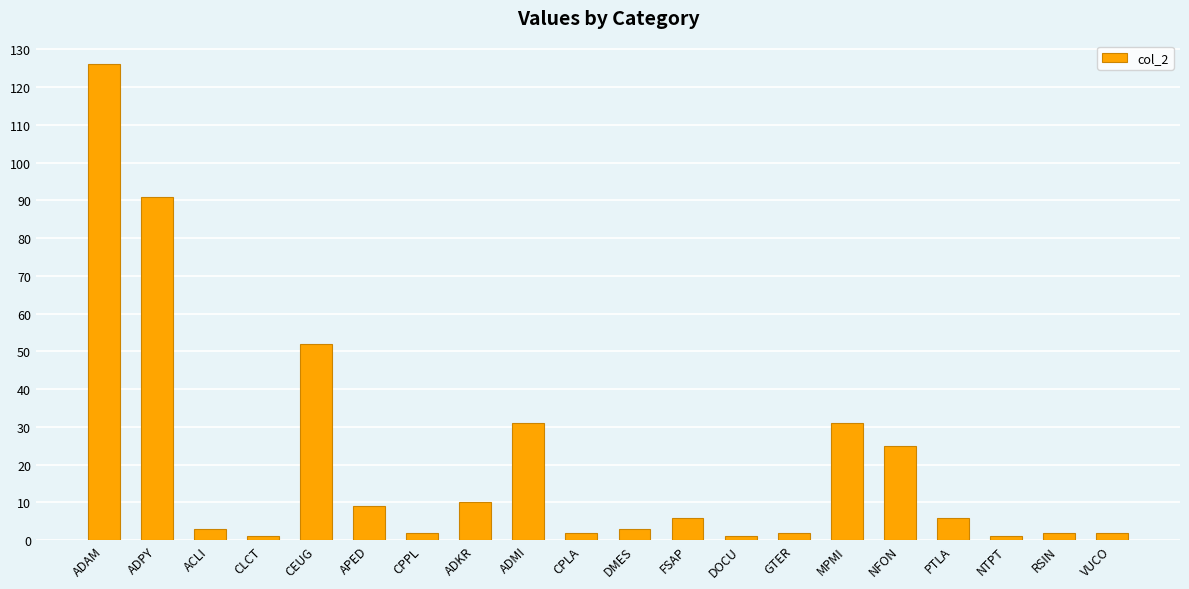

How many values are below 6?

10